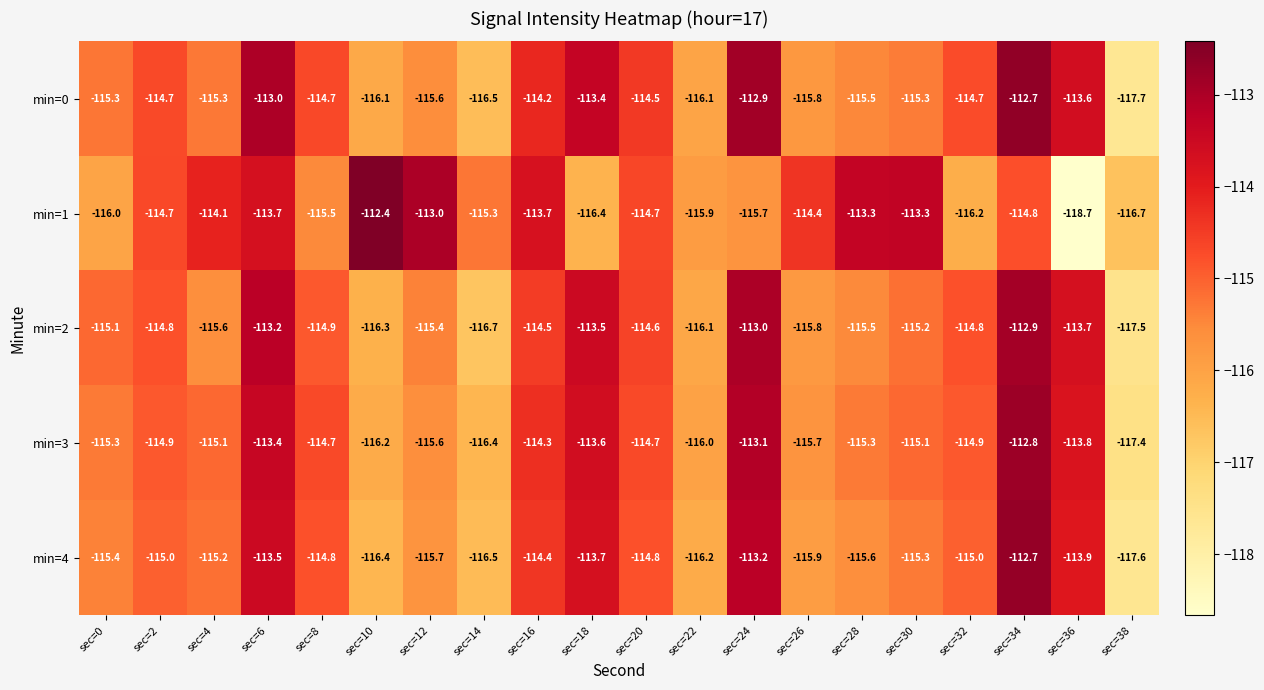

What is the sum of the min=1 values at sec=10 and sec=14?

-227.7